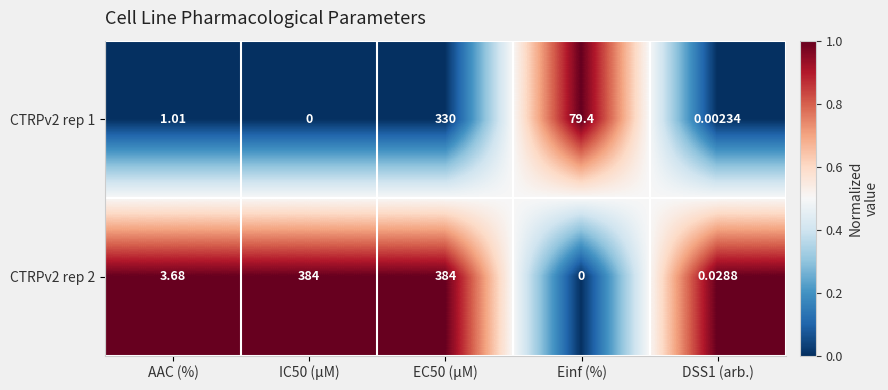

What is the spread (max minus min) of values at IC50 (µM)?

384.0